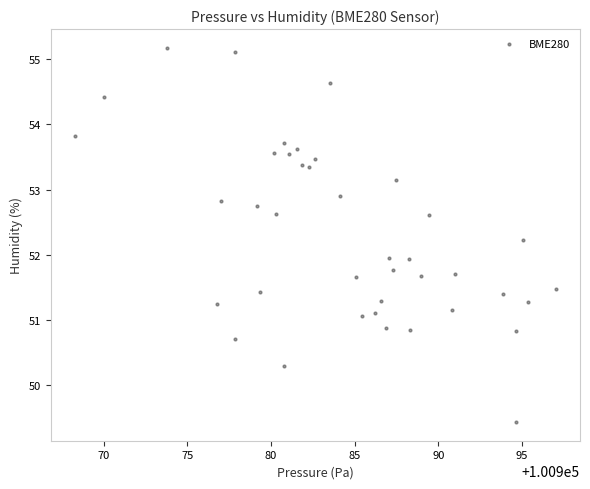

What is the range of Y values (max minus min)?

5.7